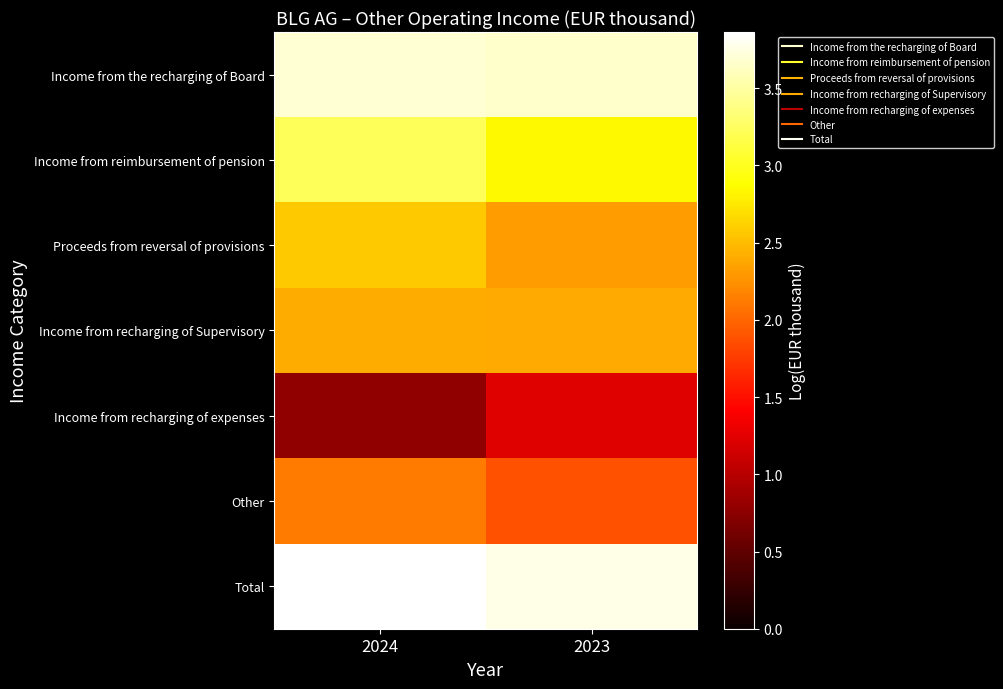

Between 2024 and 2023, which series saw the biggest shift?

Income from recharging of expenses